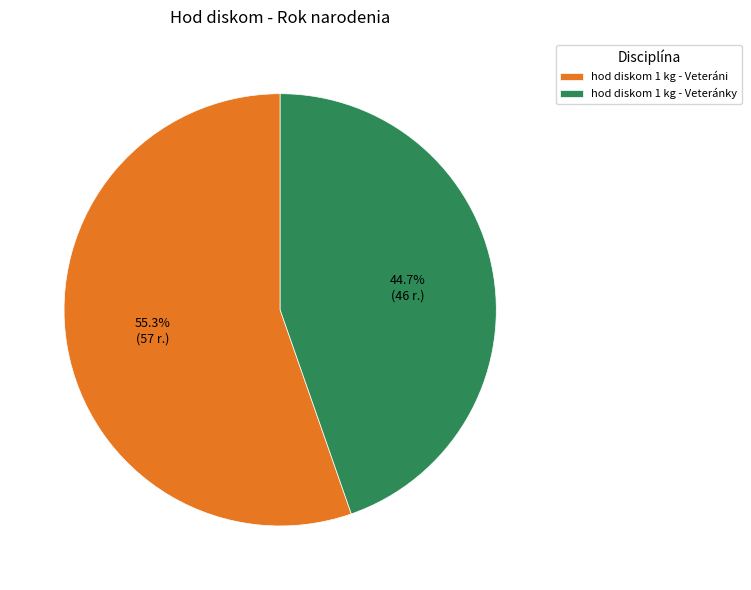

To the nearest percent, what percentage of the pie is hod diskom 1 kg - Veteráni?

55%